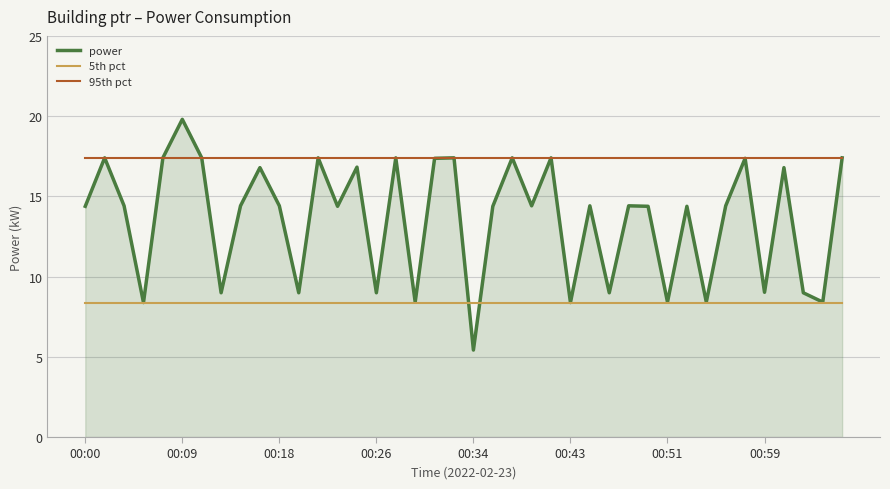

Which series has the largest total across all categories?

95th pct